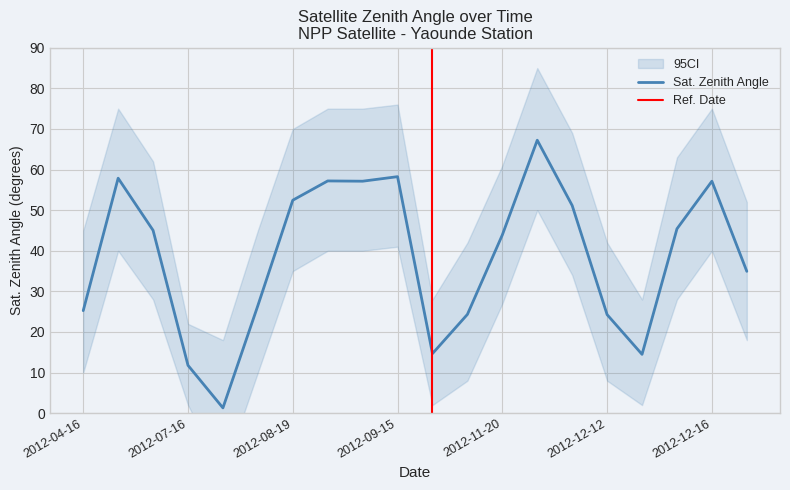

Which series changed the most between 2012-05-20 and 2012-09-24?

satz